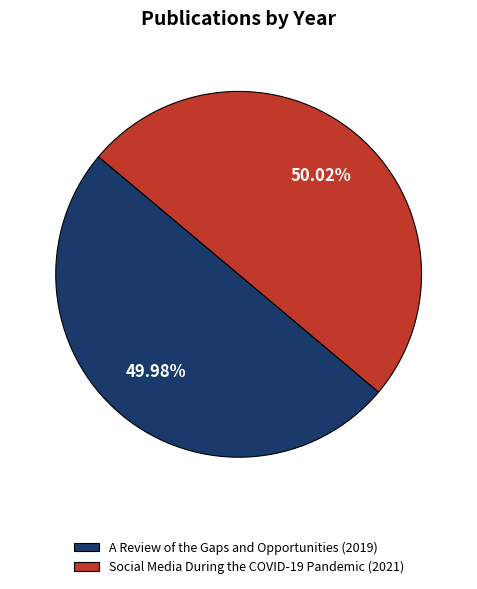

Do A Review of the Gaps and Opportunities (2019) and Social Media During the COVID-19 Pandemic (2021) together represent more than half of the pie?

Yes